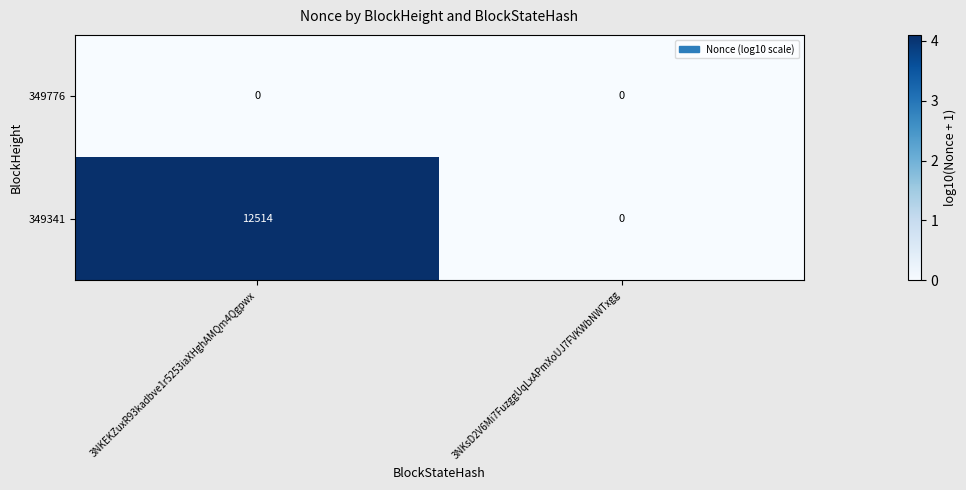

What is the spread (max minus min) of values at 3NKEKZuxR93kadbve1r5253iaXHghAMQm4Qgpwx?

12514